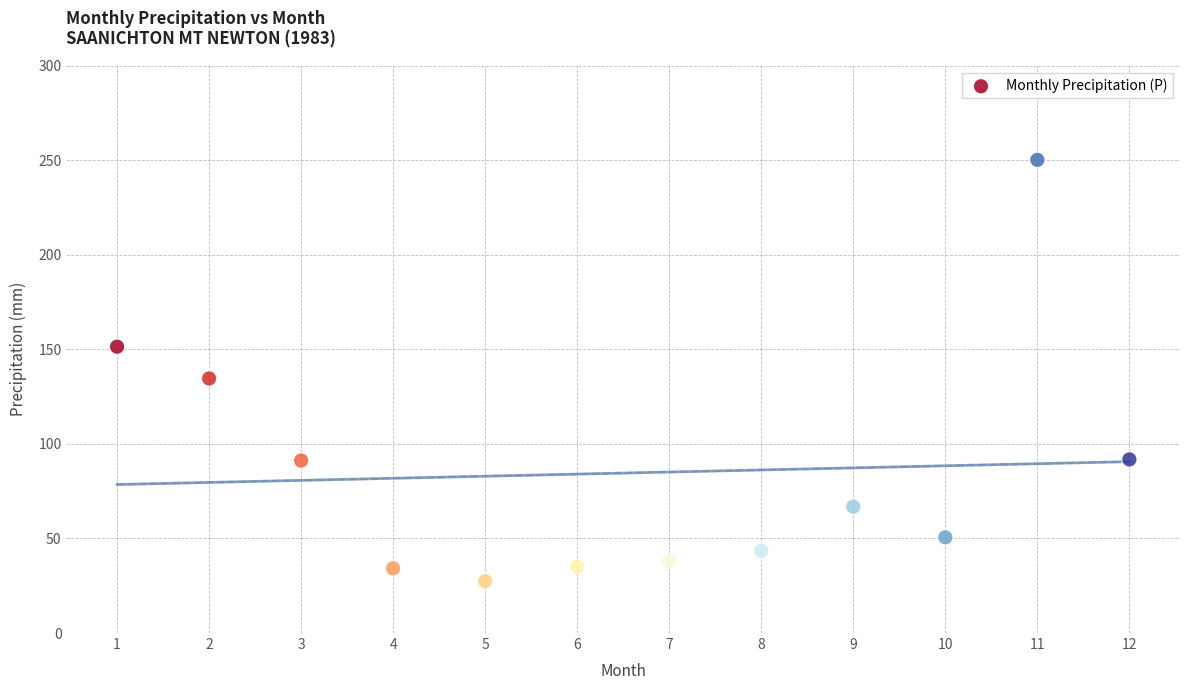

What Y value in the scatter plot is closest to 138?

134.6